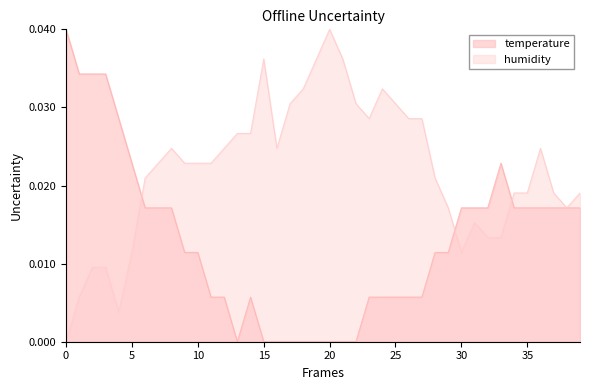

The chart shows a value of 0.0 at 20. True or false?

True